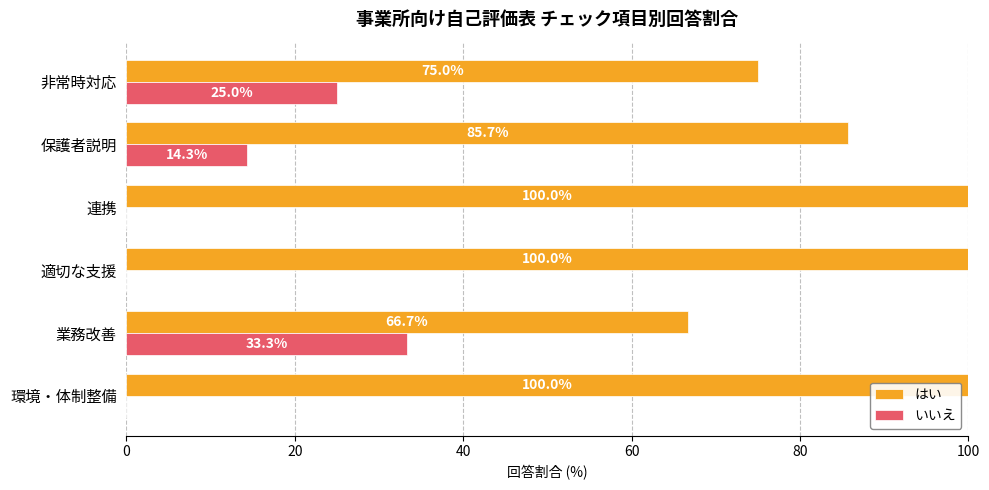

How many categories are shown in the chart?

6